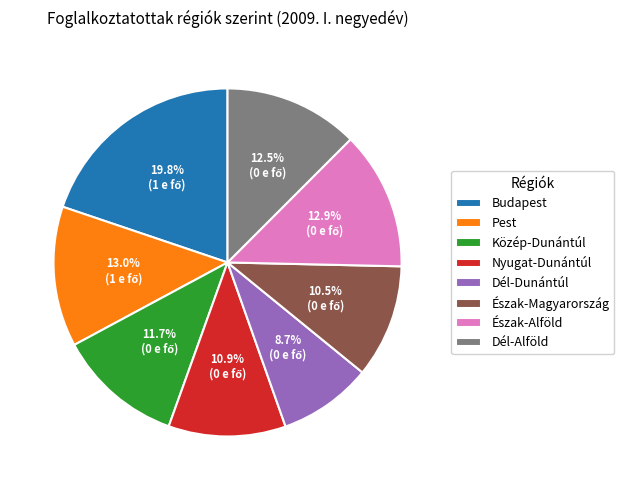

To the nearest percent, what is the difference between the largest and smallest slice percentages?

11%